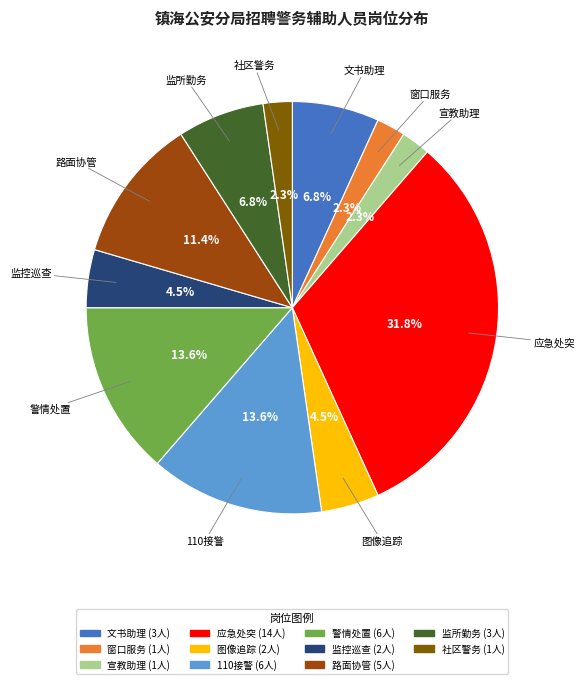

Between 图像追踪 and 路面协管, which is larger?

路面协管